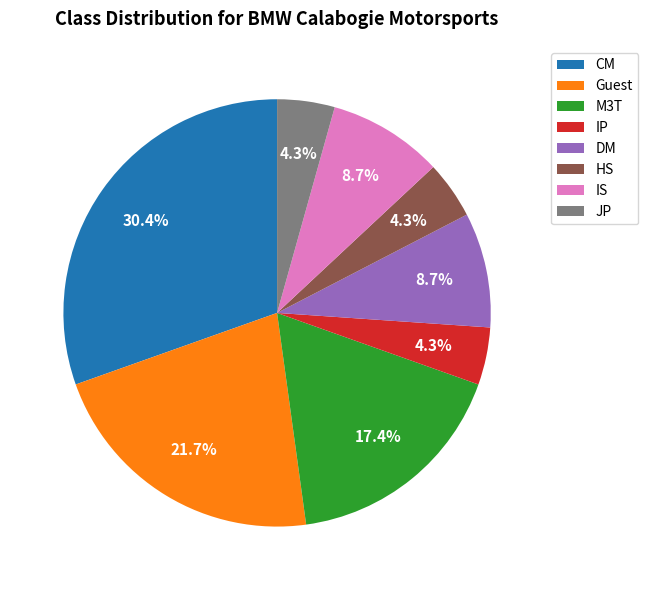

To the nearest percent, what percentage of the pie is Guest?

22%